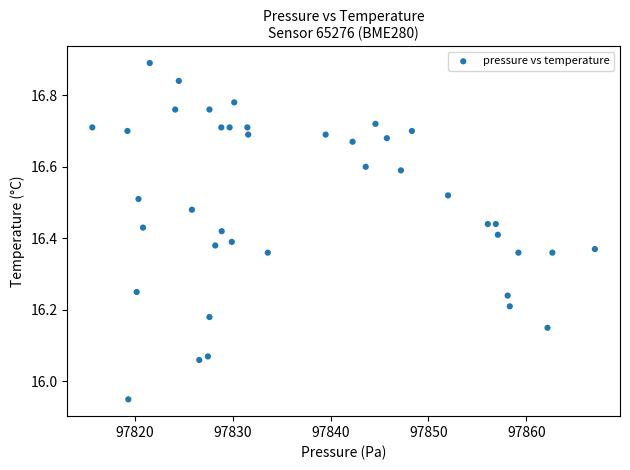

What is the range of Y values (max minus min)?

0.9